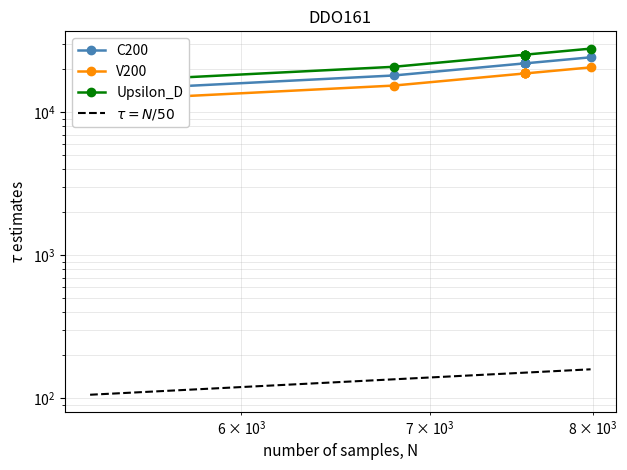

Reading left to right, what are all the values shown in this chart?

C200: 23053.0	14342.0	14859.0	18136.0	22048.0	22049.0	22050.0	22053.0	22055.0	24299.0
V200: 19595.0	12190.7	12630.1	15415.6	18740.8	18741.6	18742.5	18745.0	18746.8	20654.1
Upsilon_D: 26510.9	16493.3	17087.8	20856.4	25355.2	25356.3	25357.5	25360.9	25363.2	27943.8
$\tau = N/50$: 106.0	107.0	111.2	135.9	151.3	151.3	151.3	151.3	151.4	159.7